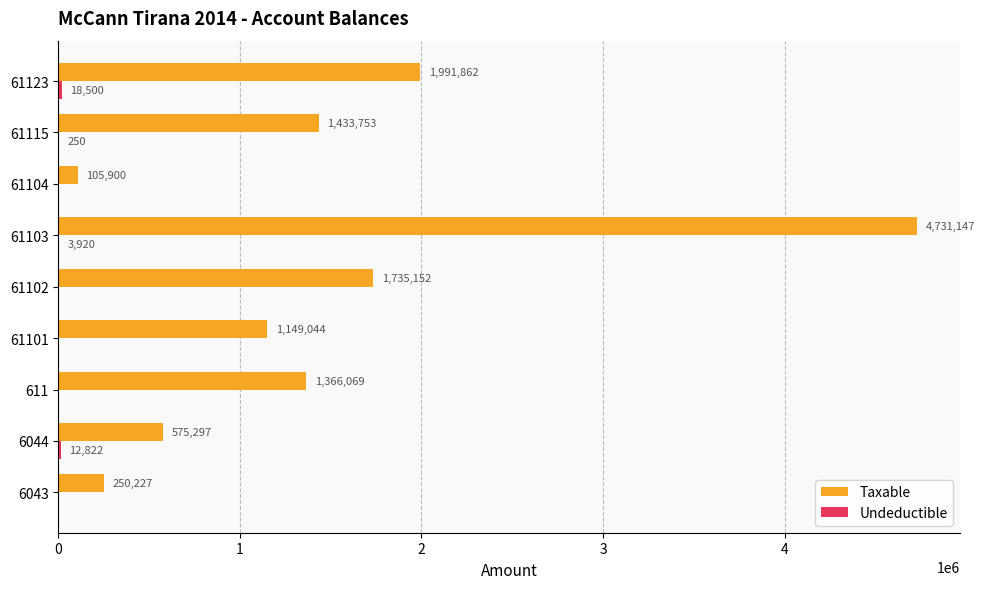

What is the maximum value shown in the chart?

4731146.9